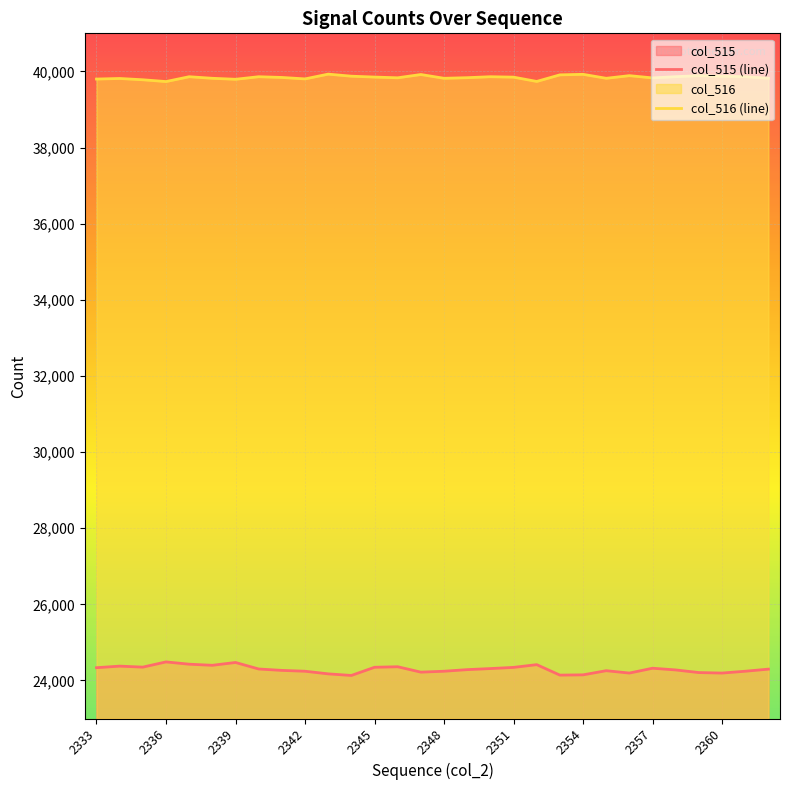

At 2360, list the series in order from smallest to largest.

col_515 (line), col_516 (line)